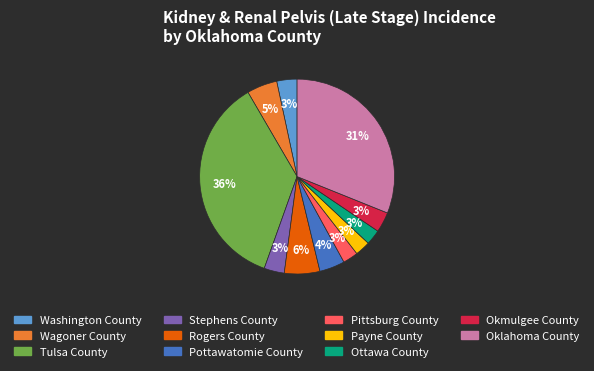

How many segments does this pie chart have?

11